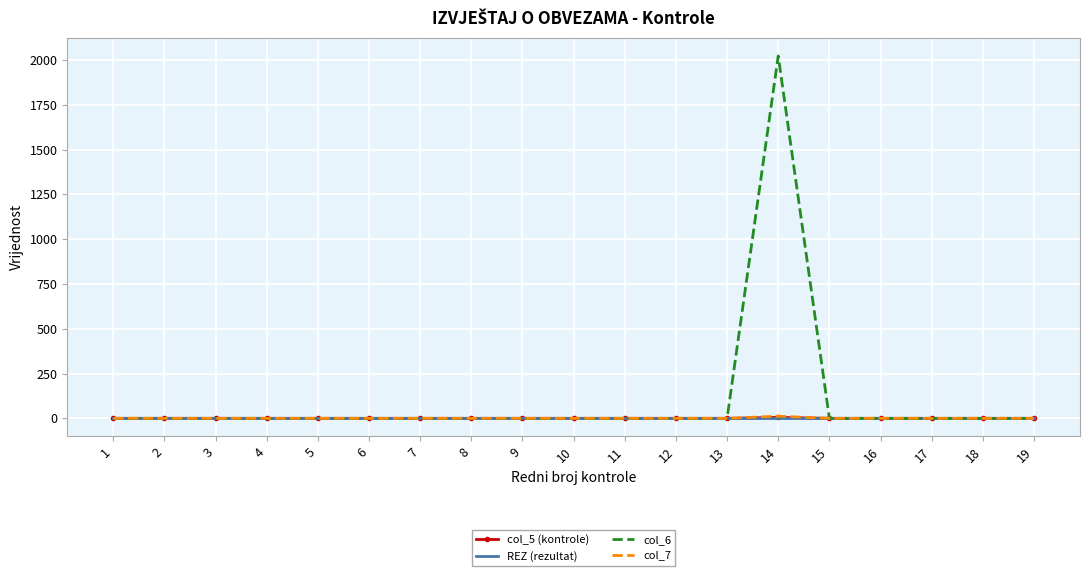

Which series has the largest range (max minus min)?

col_6